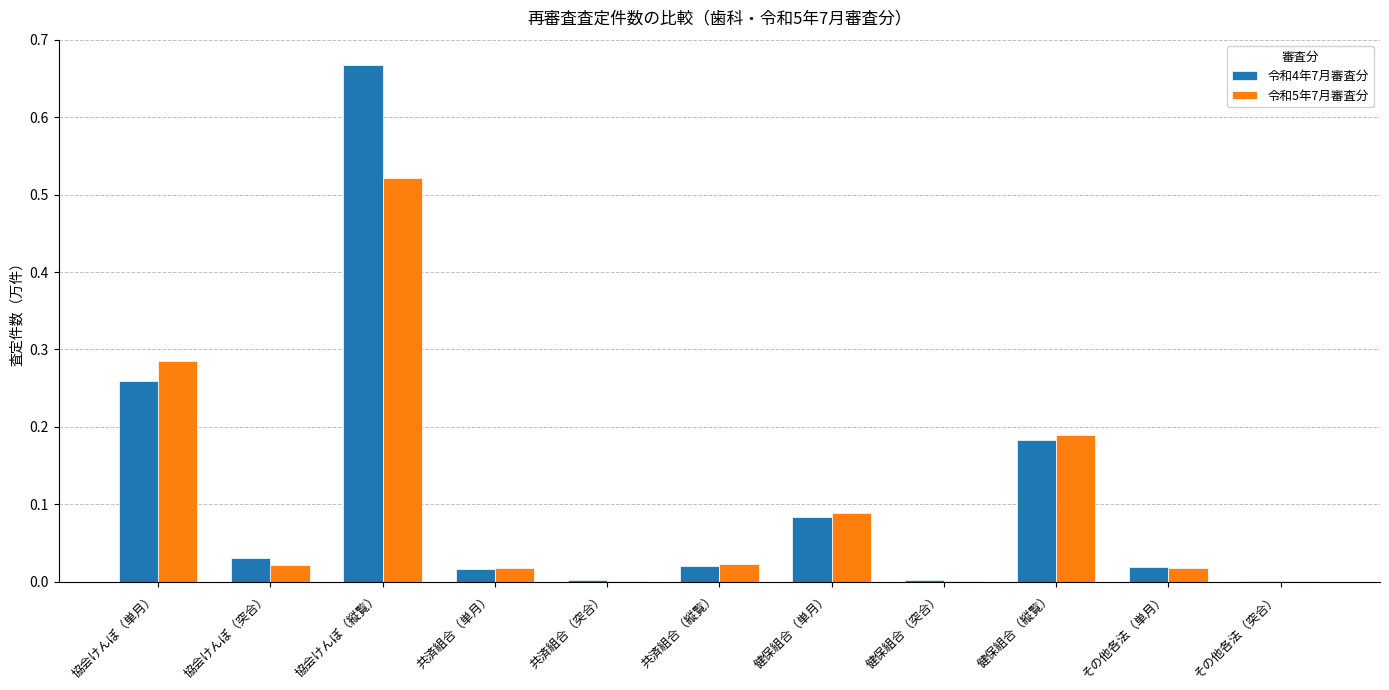

Is the value of 令和4年7月審査分 at 健保組合（単月） greater than the value of 令和5年7月審査分 at 共済組合（単月）?

Yes